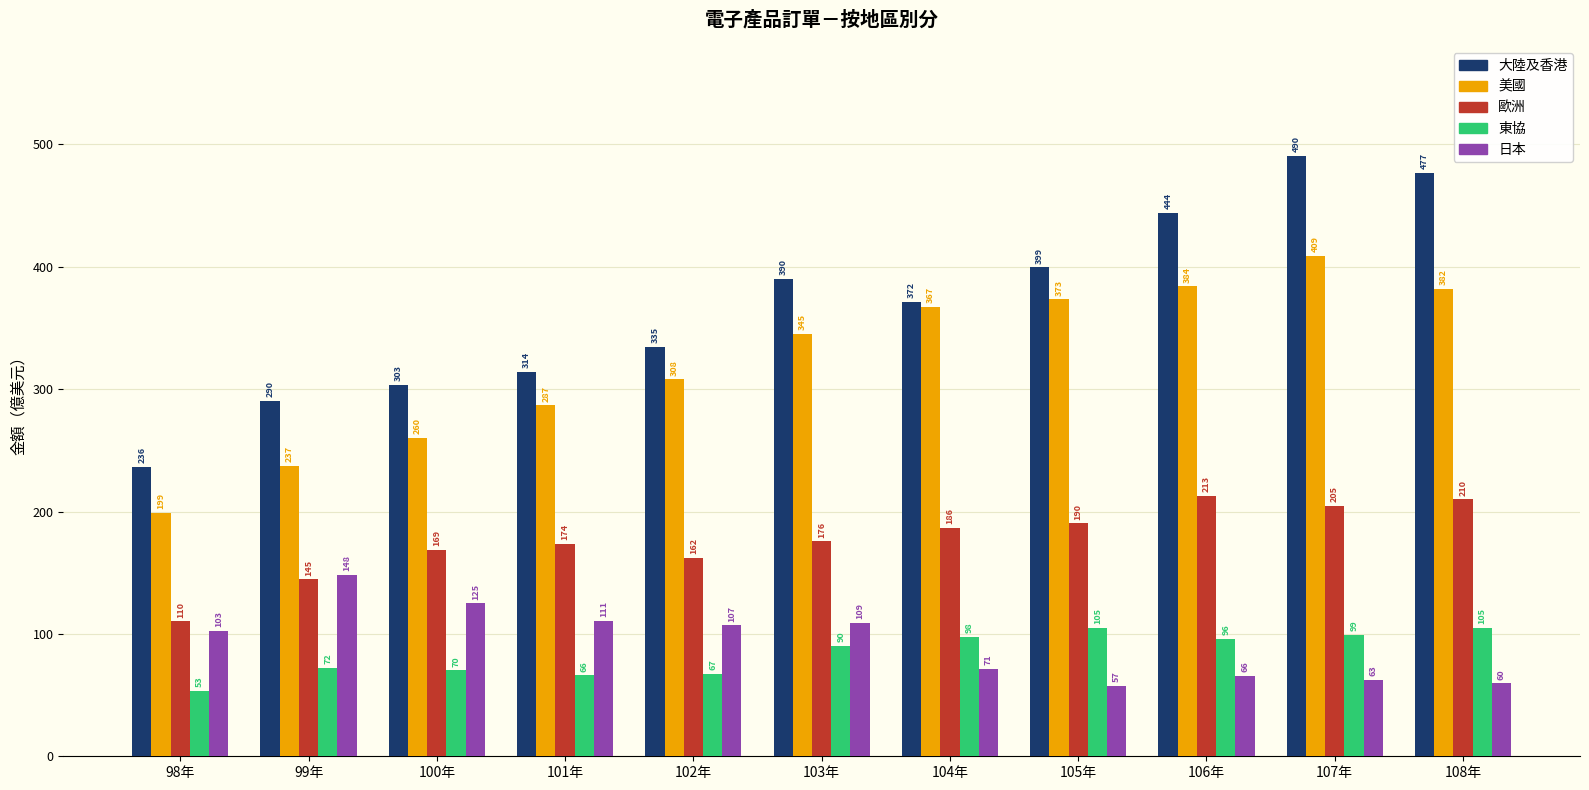

Is the value of 大陸及香港 at 104年 greater than the value of 美國 at 105年?

No